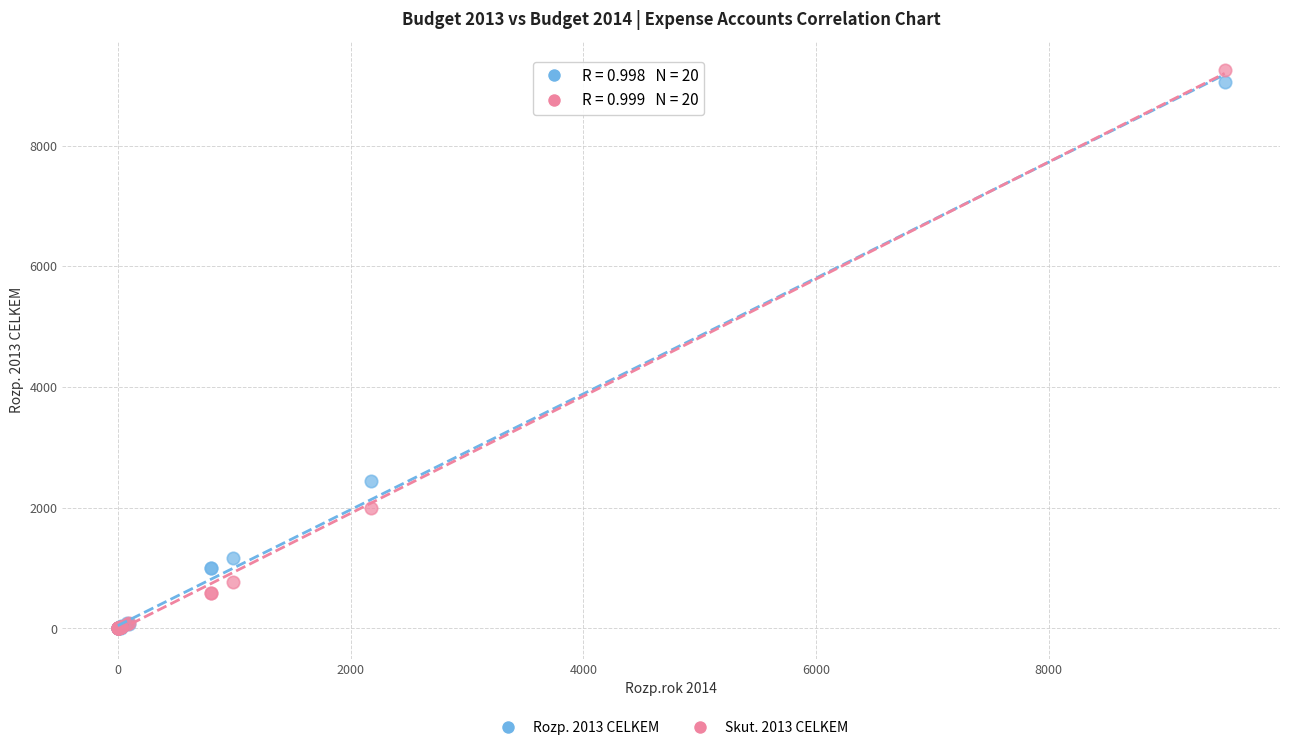

What are all the series names shown in the legend?

Rozp. 2013 CELKEM, Skut. 2013 CELKEM